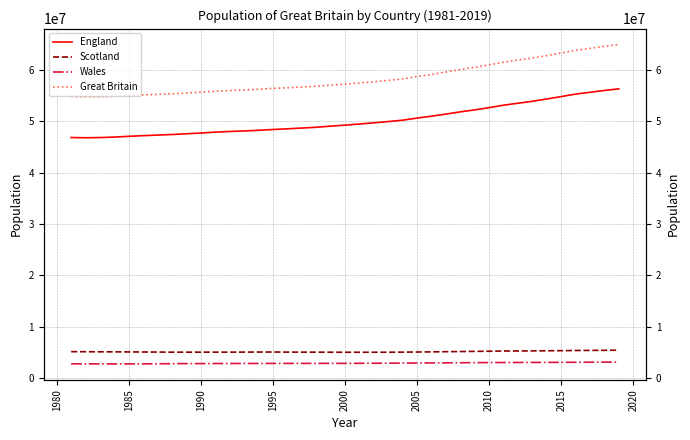

Is the value of Wales at 32 greater than the value of Scotland at 17?

No